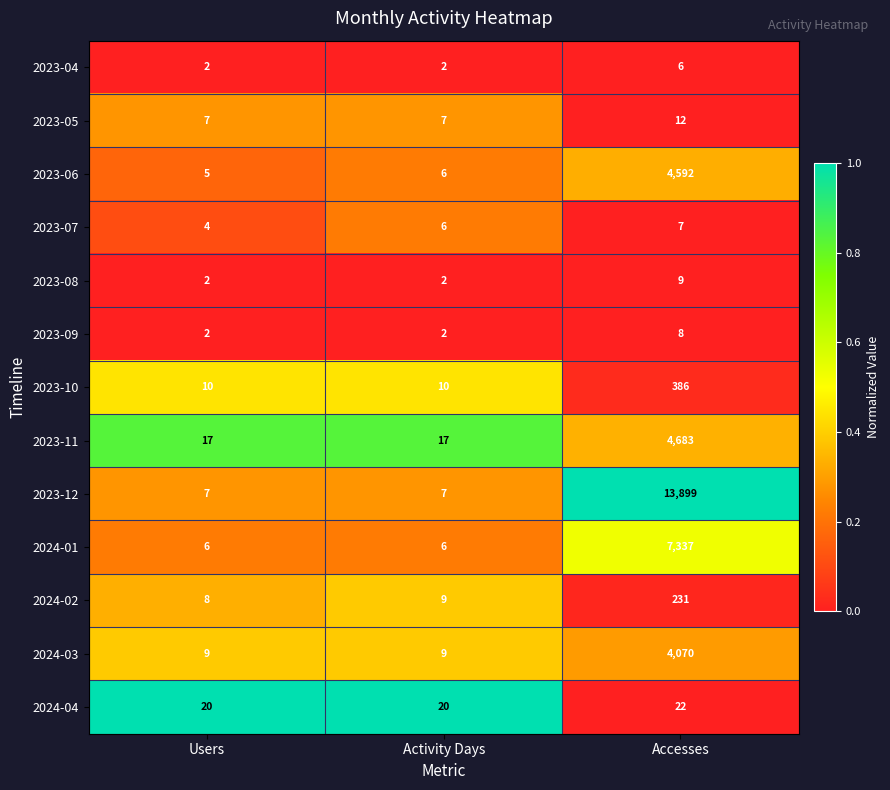

Which series has the widest spread of values?

2023-12